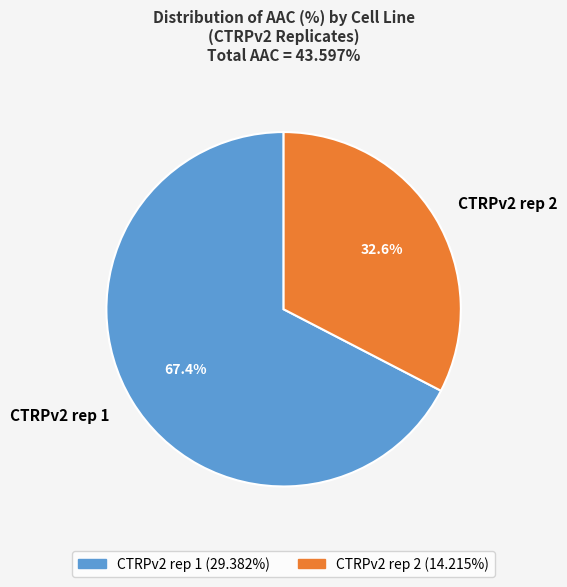

Approximately how many times larger is the value at CTRPv2 rep 2 compared to CTRPv2 rep 1?

0.5